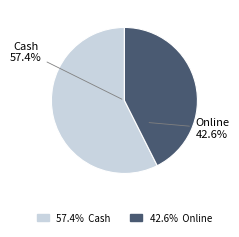

Is Online the majority of the pie?

No